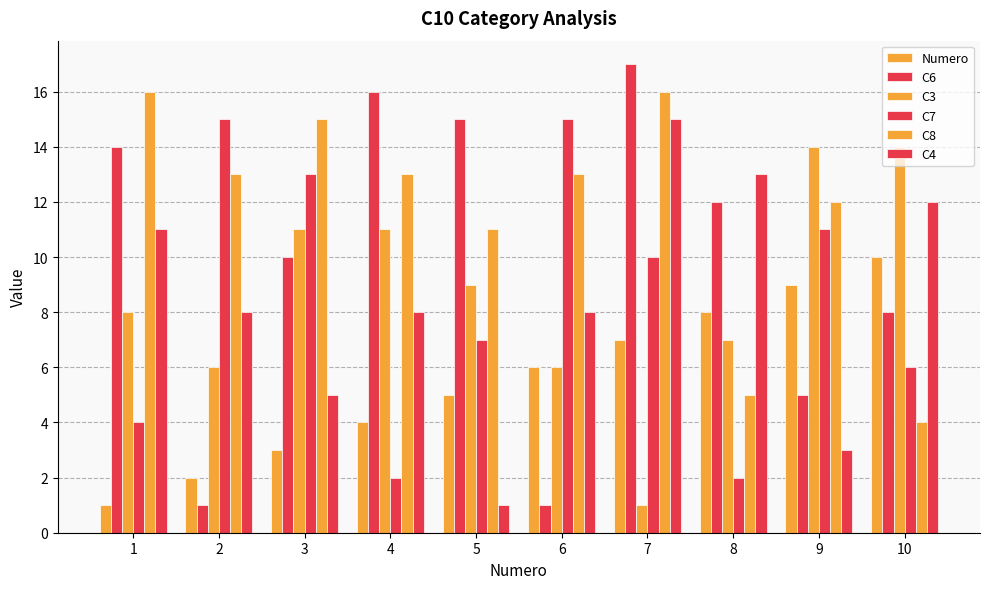

Which series has the widest spread of values?

C6